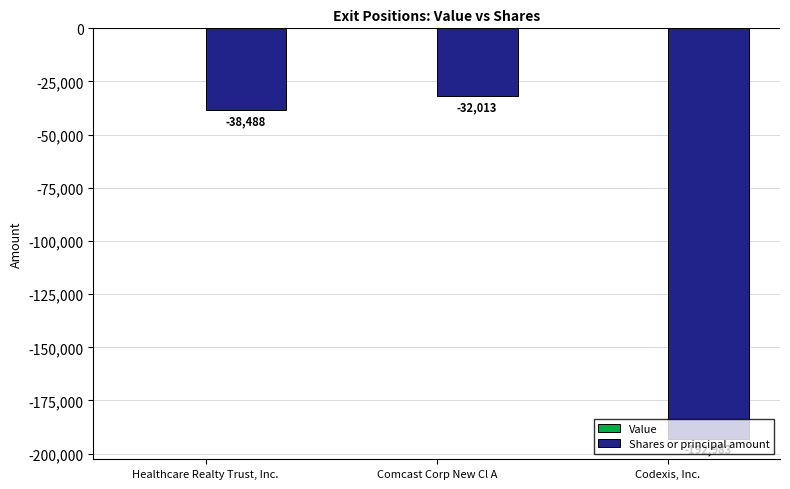

What is the sum of all values?

-263484